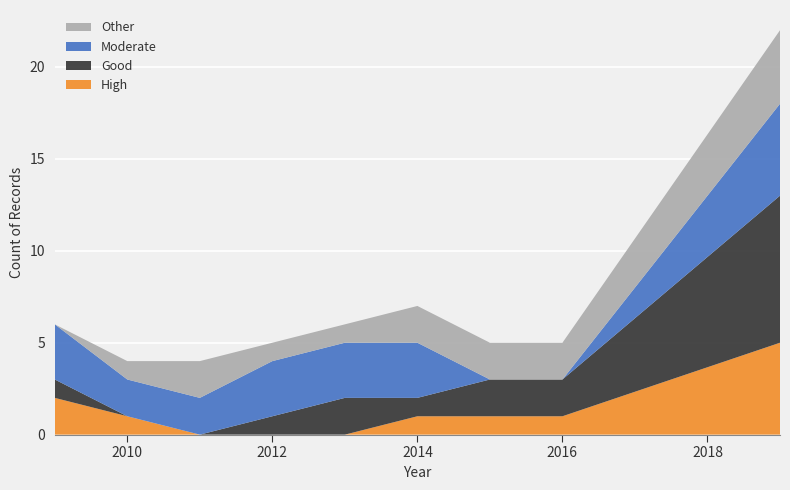

Reading left to right, what are all the values shown in this chart?

High: 2	1	0	0	0	1	1	1	5
Good: 1	0	0	1	2	1	2	2	8
Moderate: 3	2	2	3	3	3	0	0	5
Other: 0	1	2	1	1	2	2	2	4